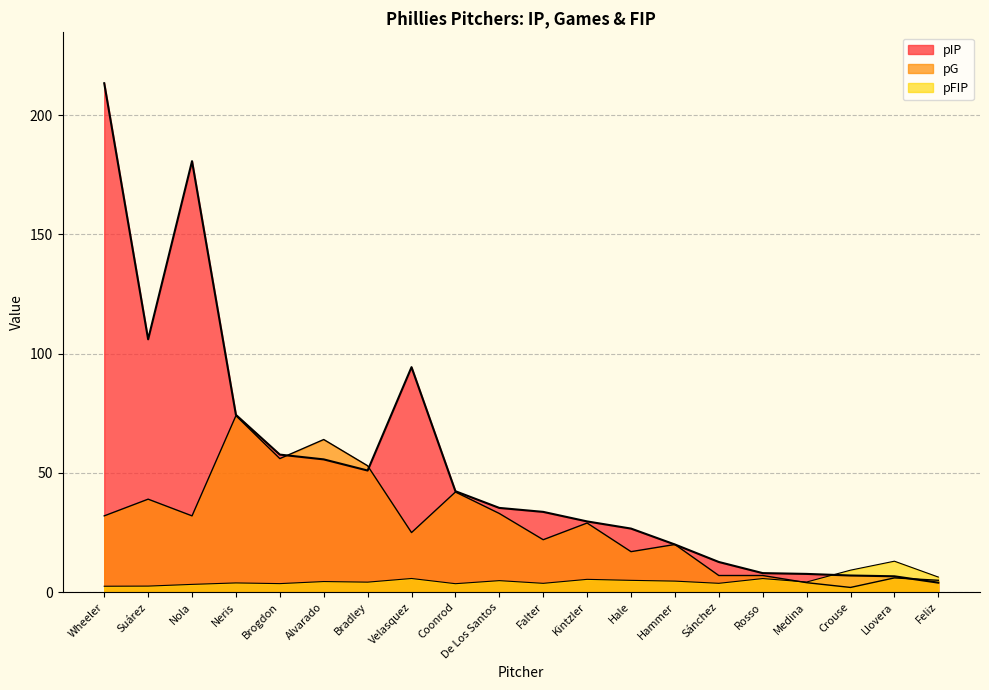

How many interior local valleys does the pG series have?

6